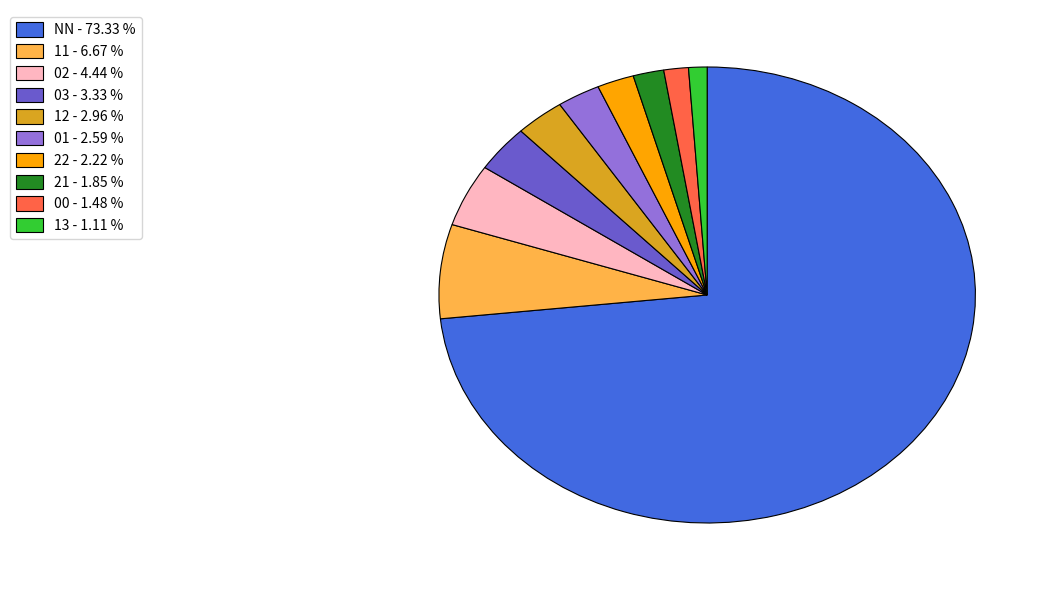

Between NN - 73.33 % and 00 - 1.48 %, which is larger?

NN - 73.33 %